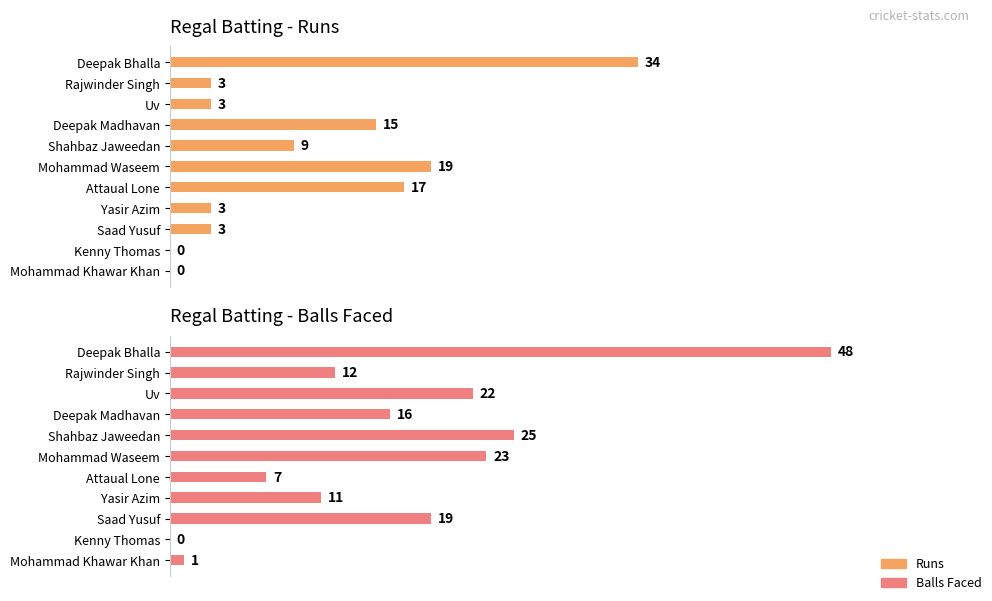

Which series has the largest range (max minus min)?

Balls